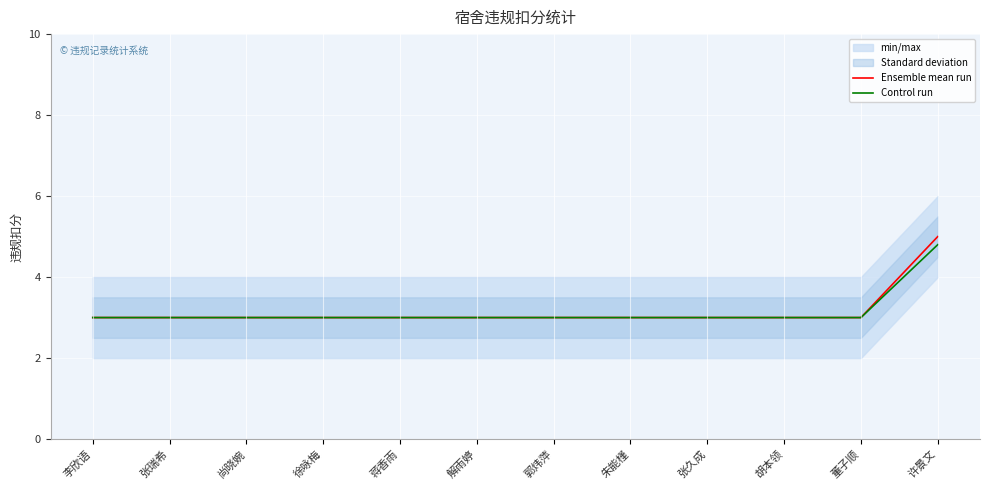

True or false: Ensemble mean run and Control run cross at least once.

False